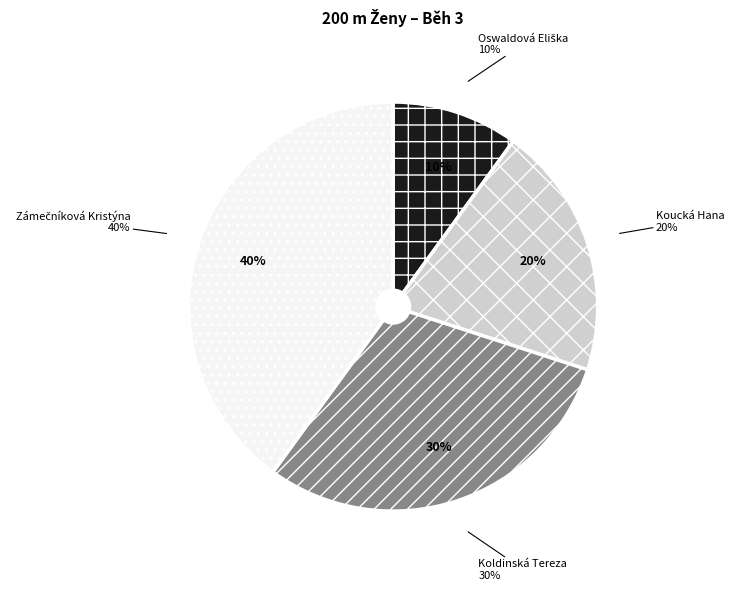

What is the largest slice in the pie chart?

Zámečníková Kristýna